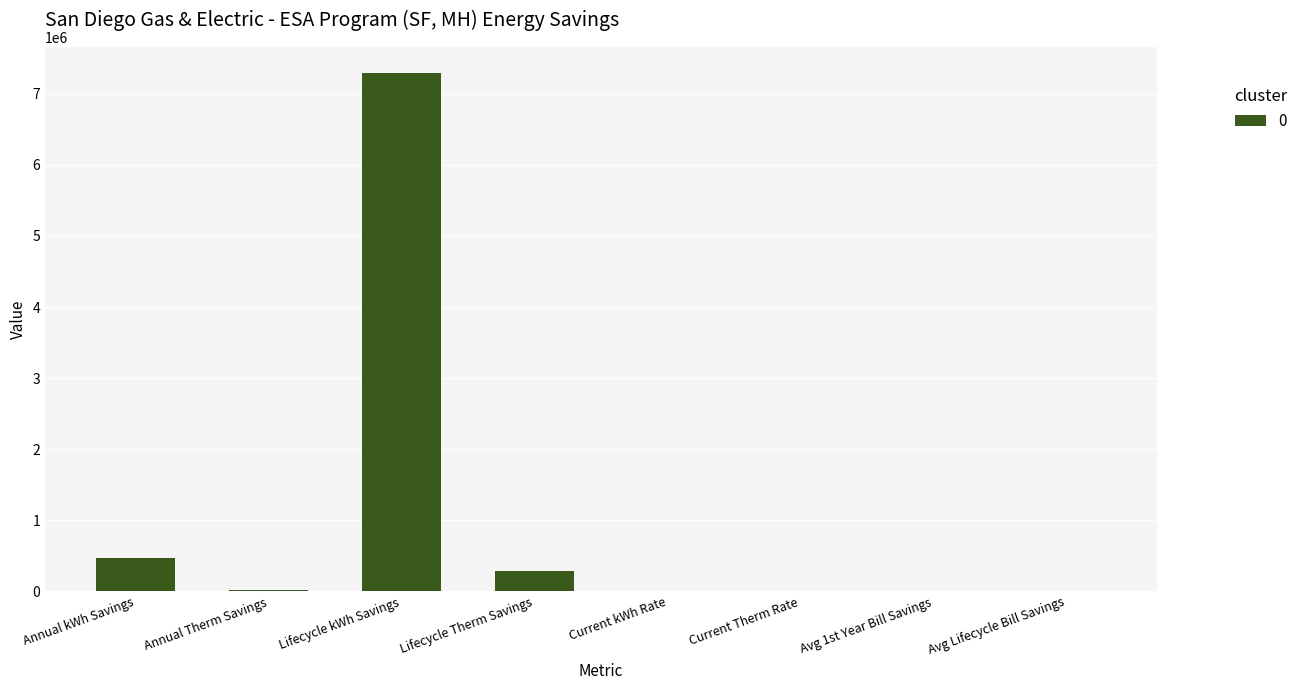

Is it true that the value at Lifecycle Therm Savings is 284186.7?

True